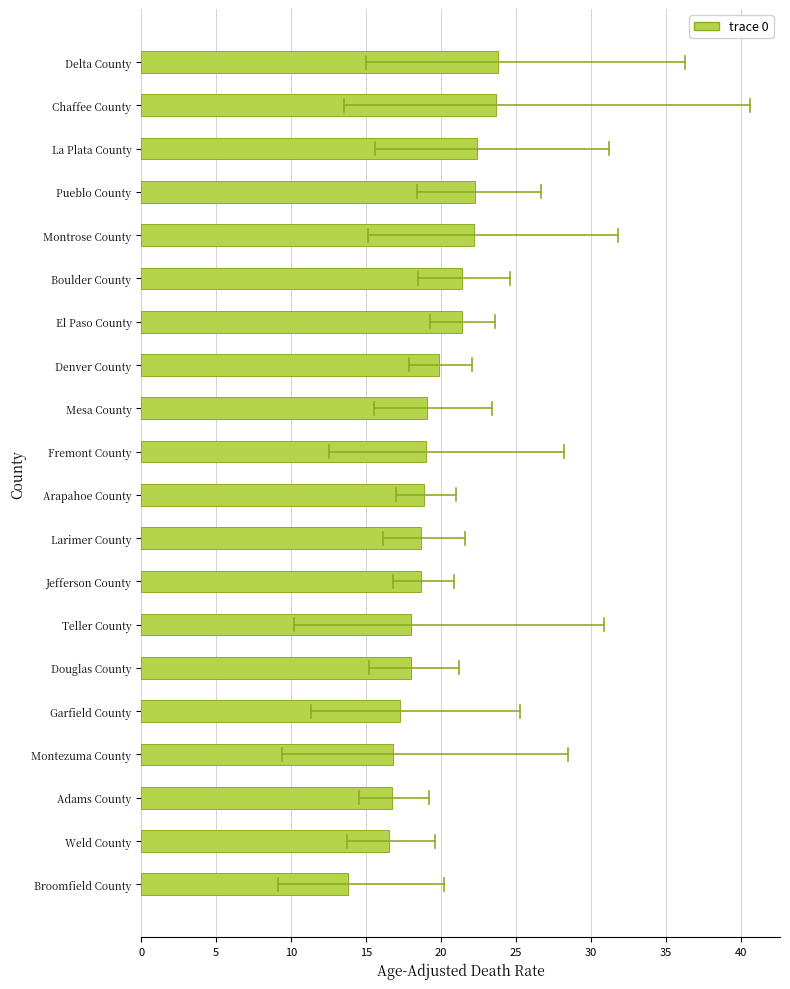

What is the ratio of the value at Denver County to the value at Jefferson County?

1.1